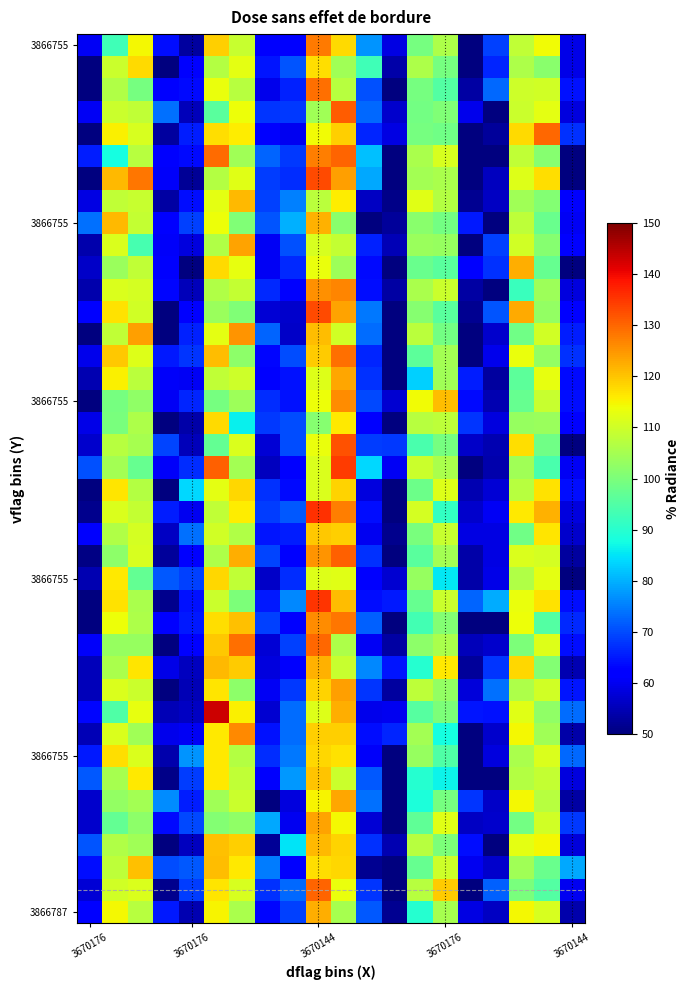

At which category is the sum across all series the highest?

3670144